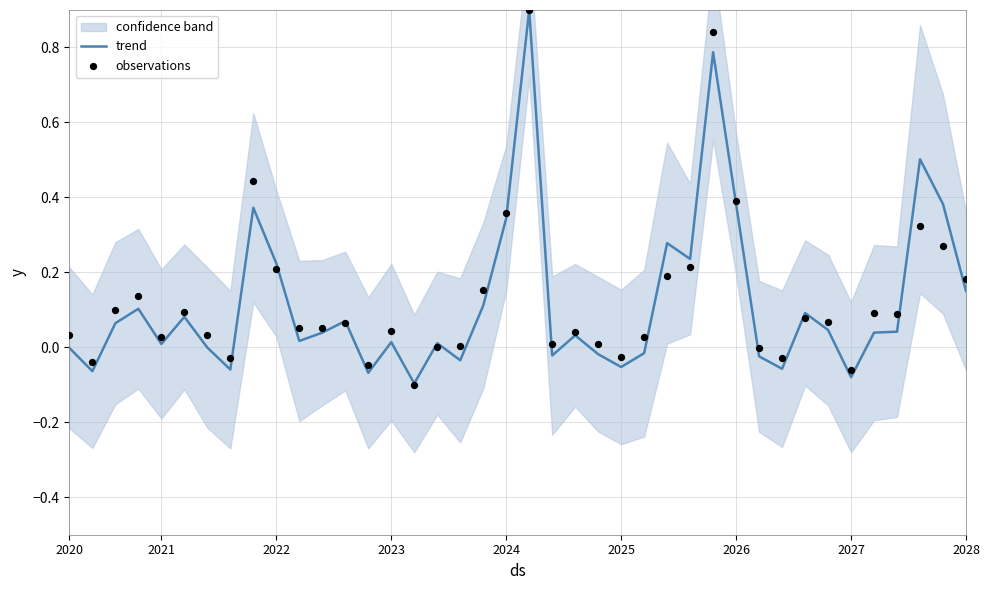

Is the value of trend at 19 greater than the value of observations at 32?

Yes